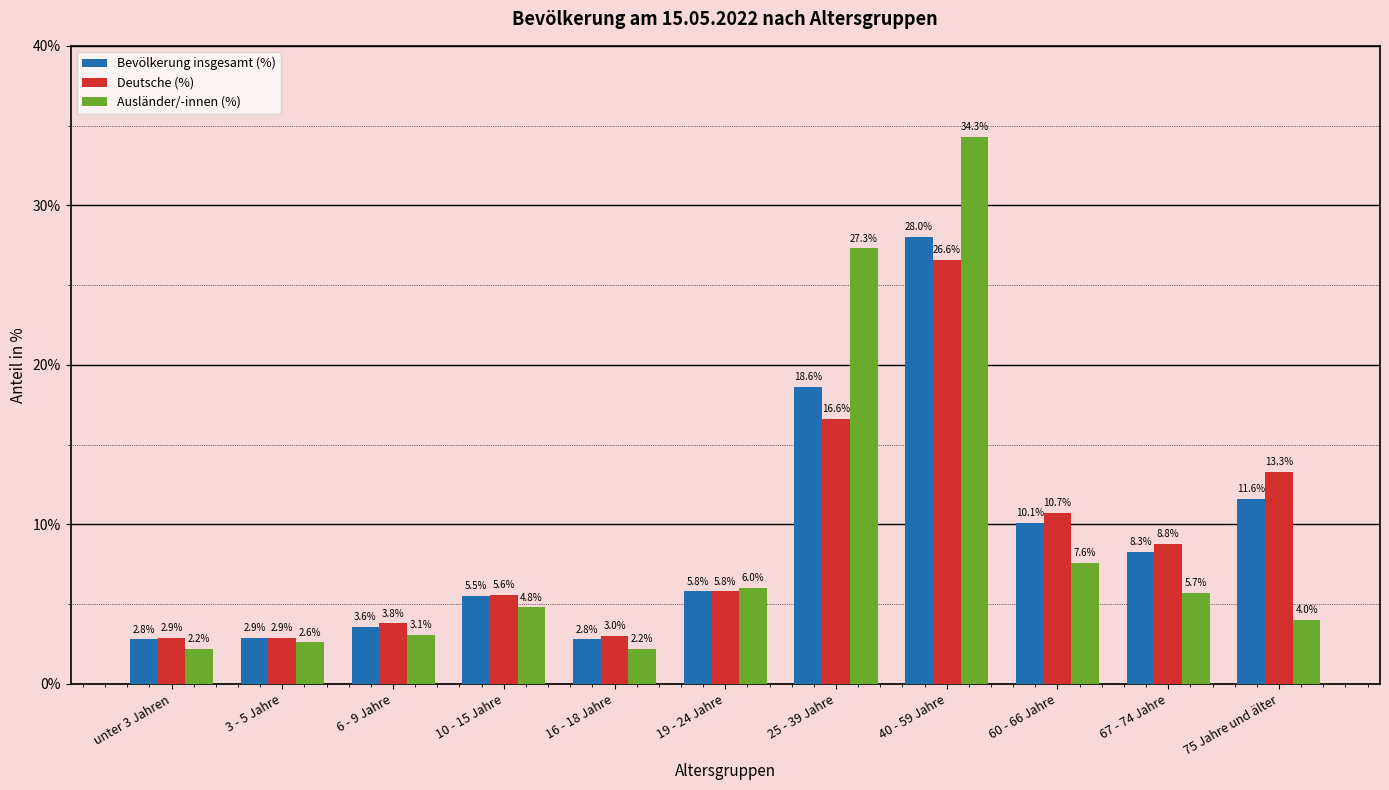

Where is Ausländer/-innen (%) nearest to the value 18?

25 - 39 Jahre